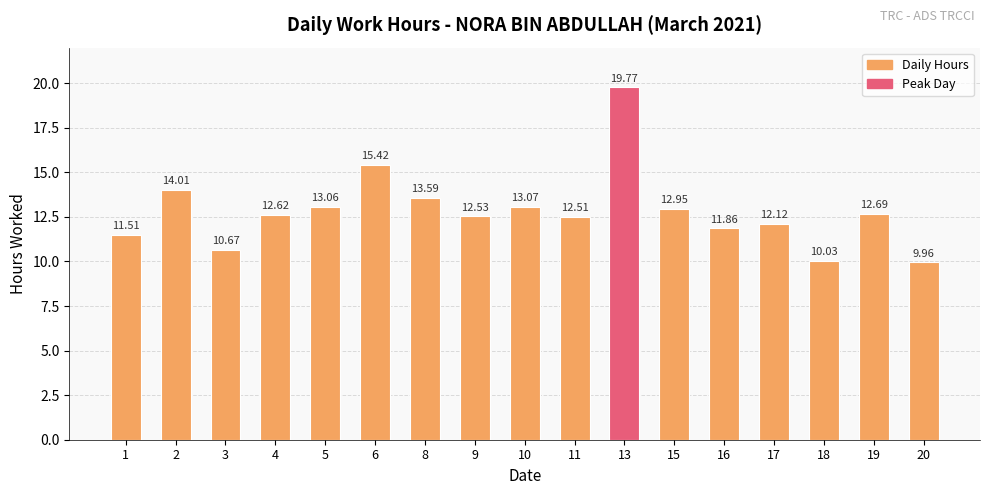

True or false: the data shows 9.3 at 6.

False